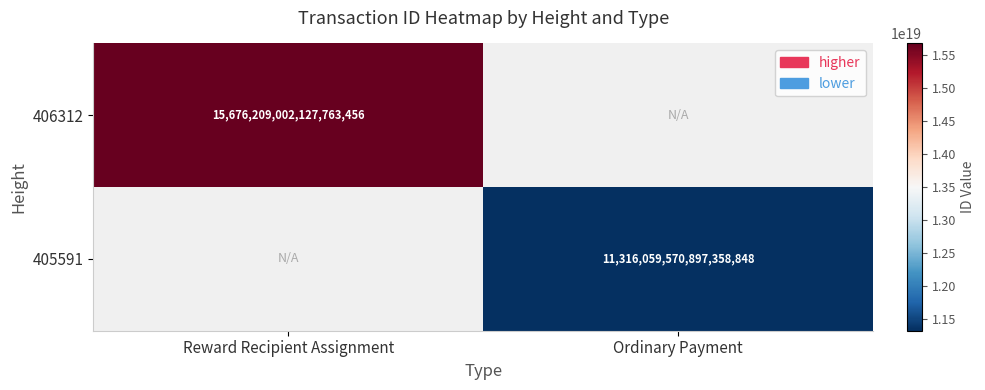

True or false: 405591 has a value of 15964793068815335424 at Ordinary Payment.

False